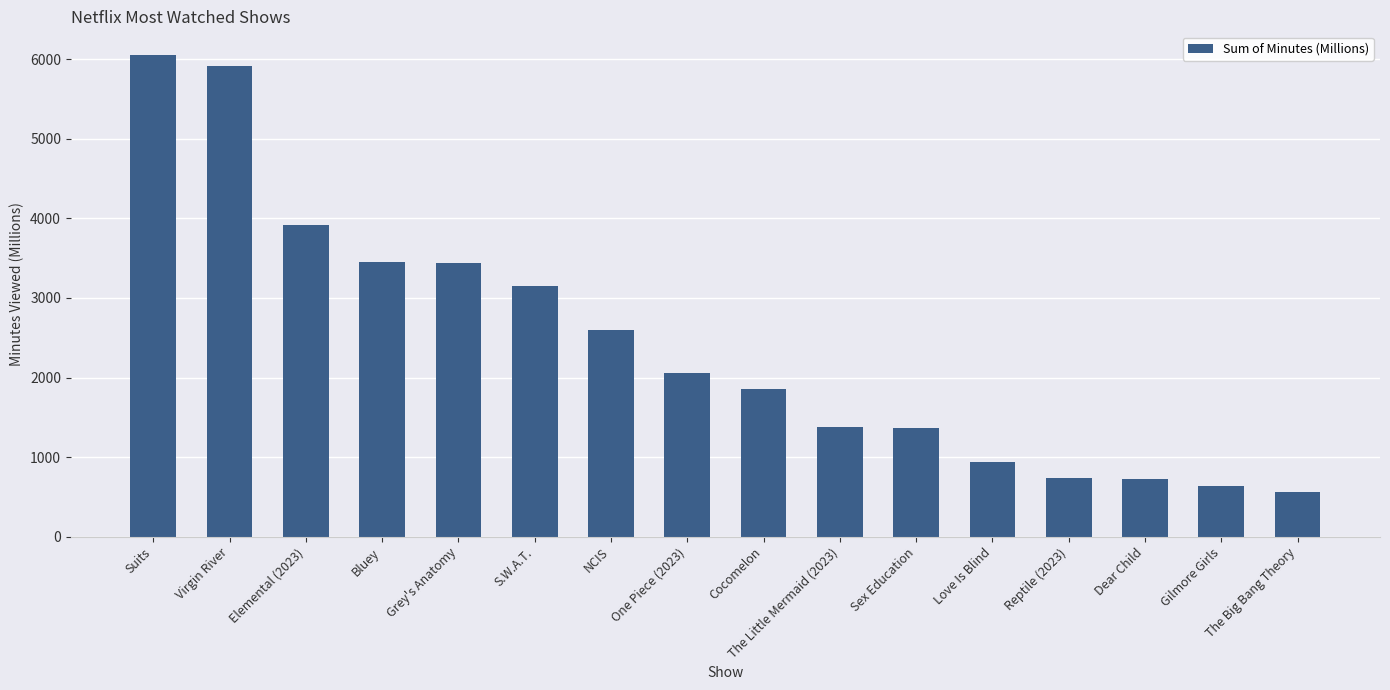

Between Cocomelon and Sex Education, which is larger?

Cocomelon